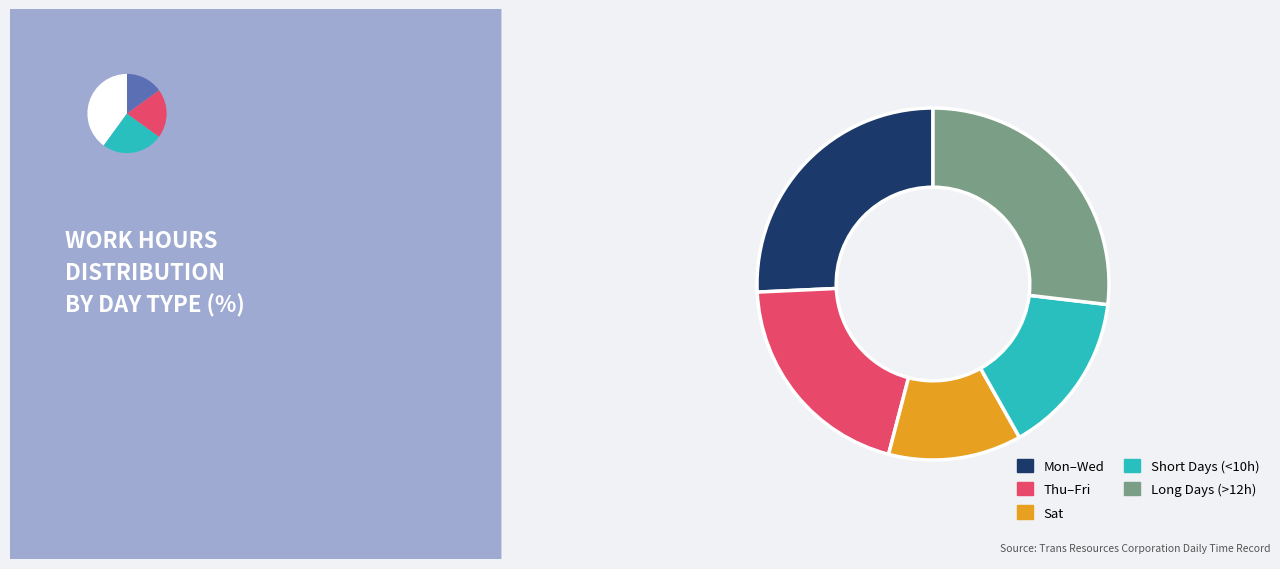

Is there any slice that represents more than half of the pie?

No